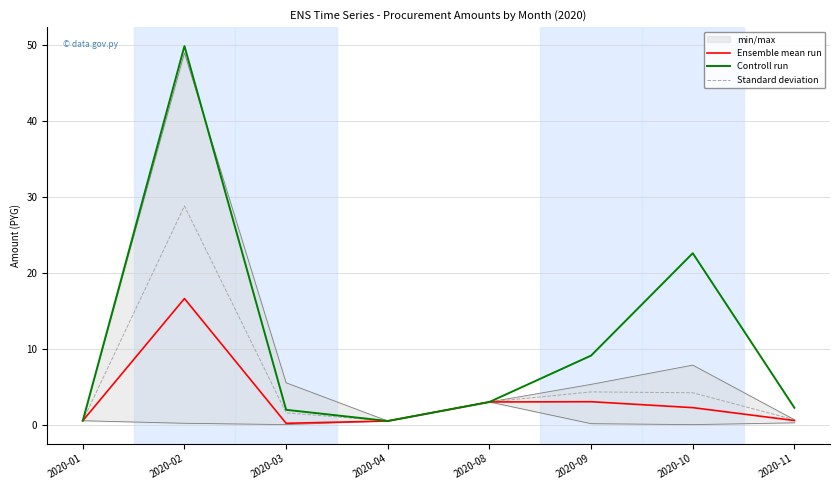

Reading left to right, list all the values displayed in this chart.

Ensemble mean run: 0.5	16.6	0.2	0.5	3.0	3.0	2.3	0.6
Controll run: 0.5	49.8	2.0	0.5	3.0	9.1	22.6	2.2
Standard deviation: 0.5	28.8	1.6	0.5	3.0	4.3	4.2	0.7